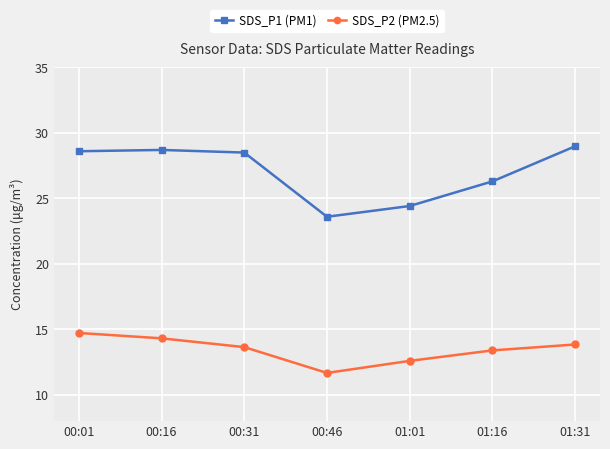

True or false: SDS_P1 (PM1) has more than 0 points higher than both neighbors.

True